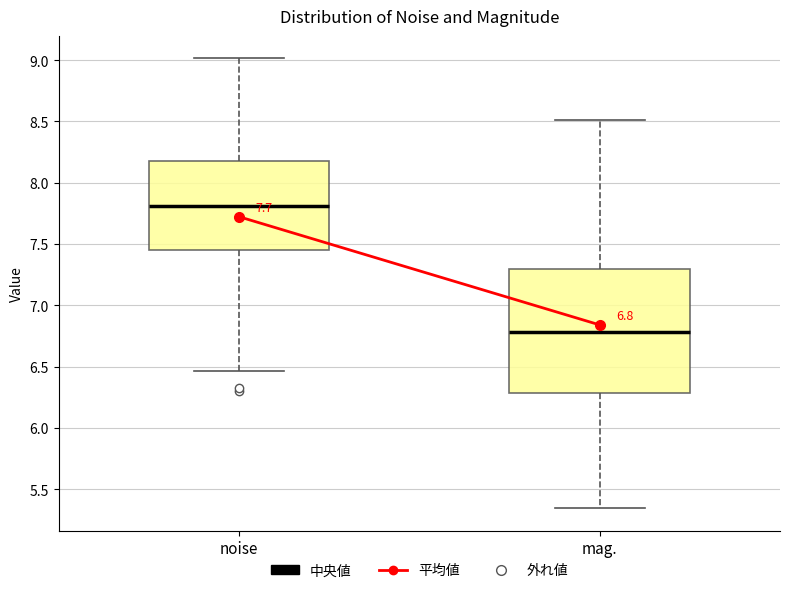

Which box is the tallest, from its lower edge to its upper edge?

mag.